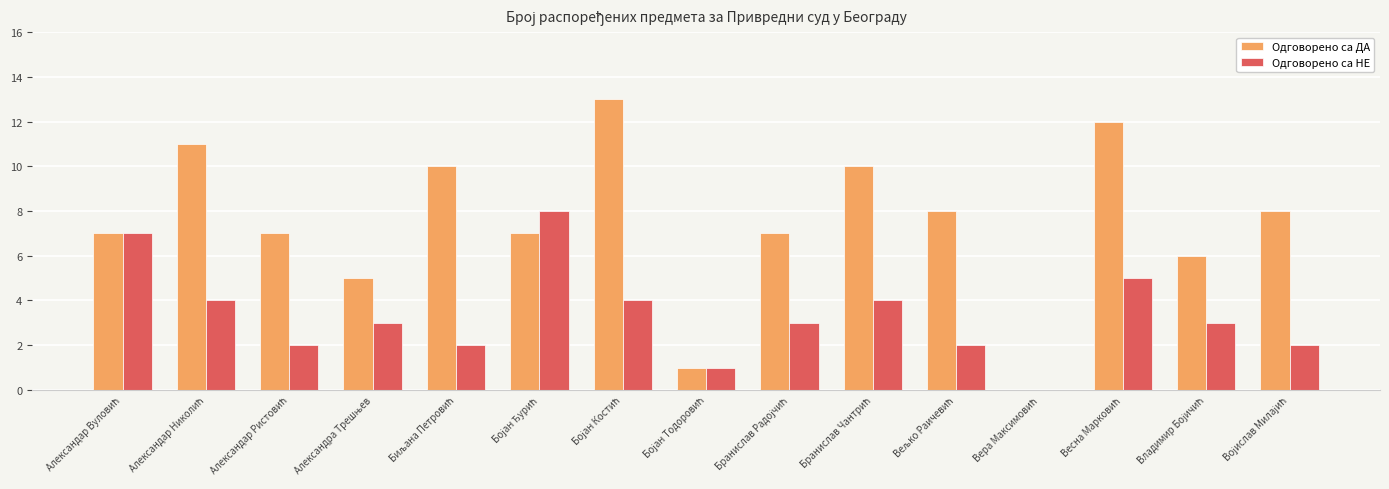

Which series has the largest total across all categories?

Одговорено са ДА